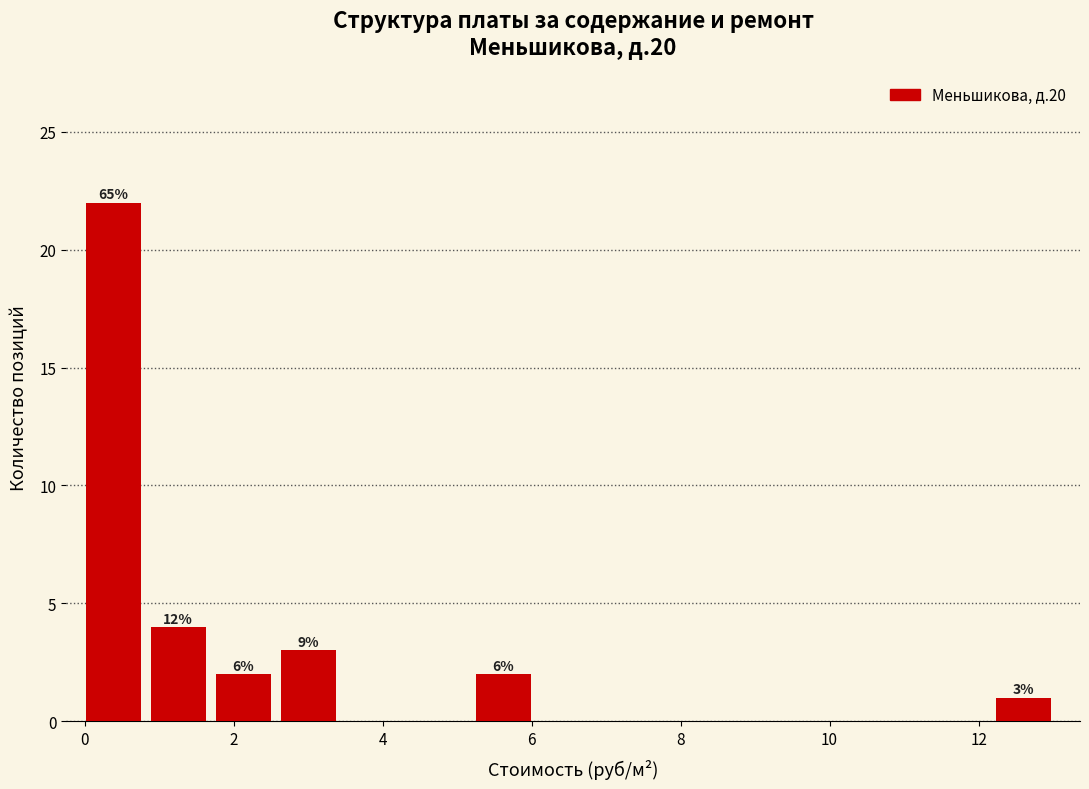

Which range on the x-axis has the tallest bar?

0.0 to 0.8